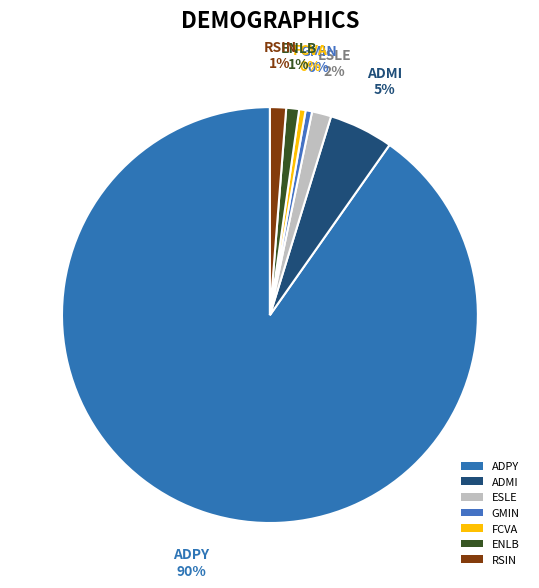

What is the majority slice?

ADPY